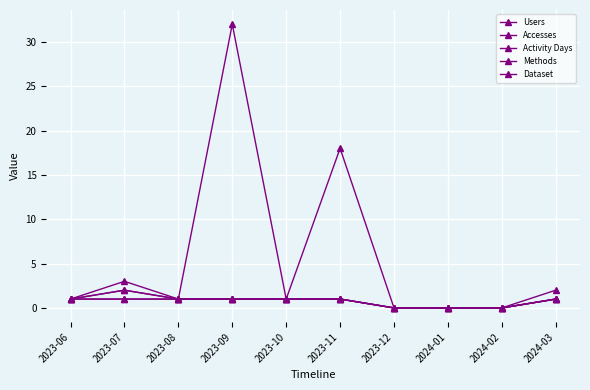

Which series has the largest range (max minus min)?

Accesses